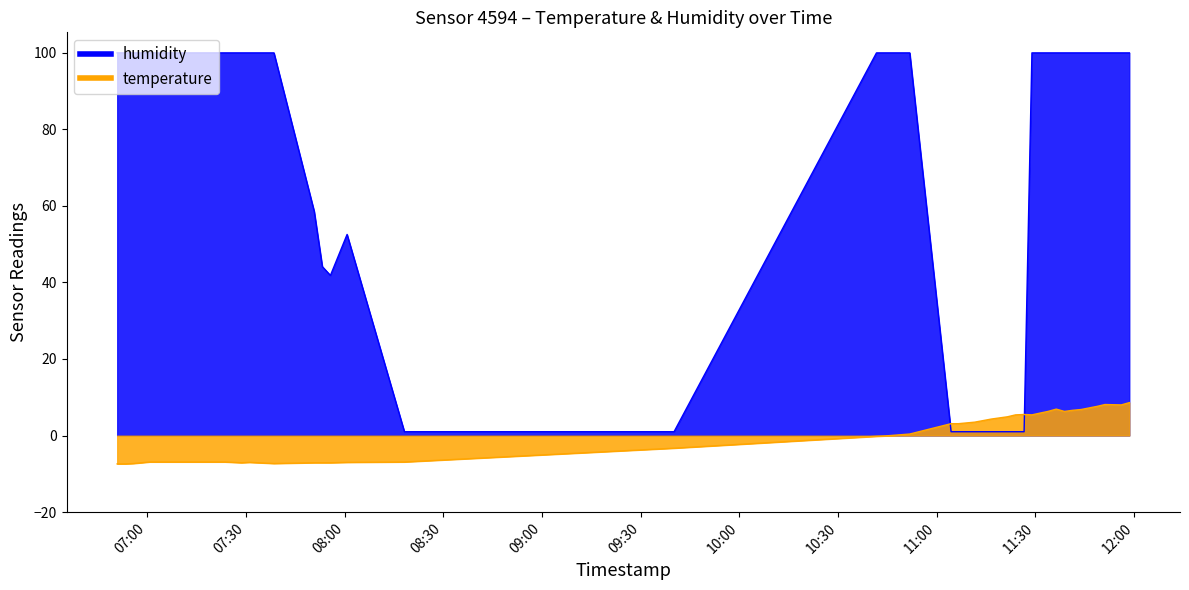

Which label corresponds to the smallest value in the chart?

2022-12-15T06:50:48